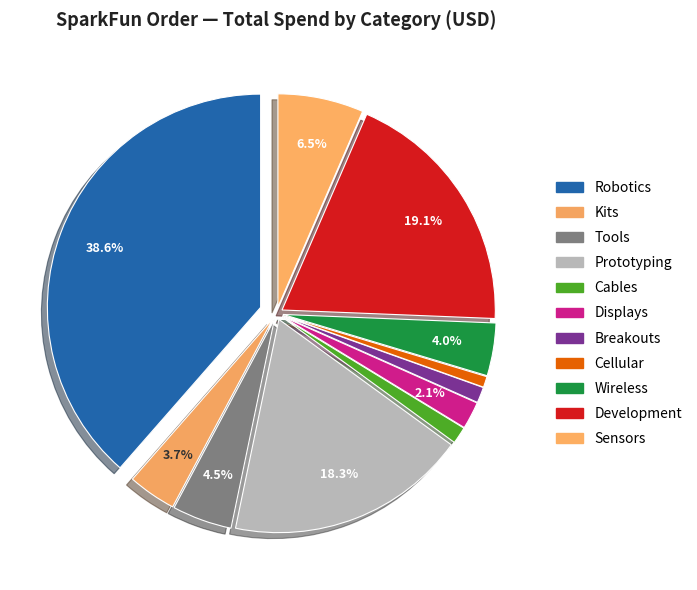

Is there any slice that represents more than half of the pie?

No